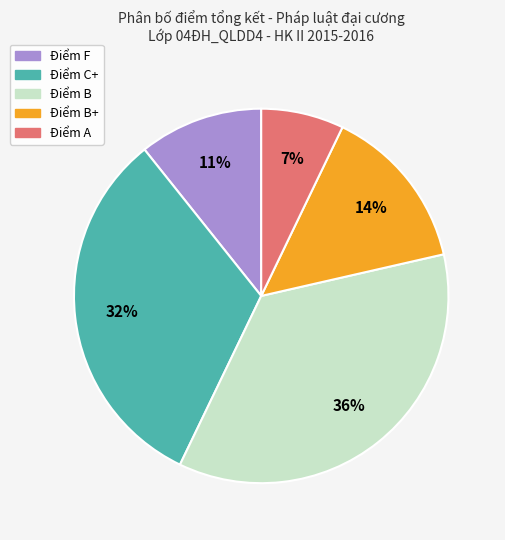

To the nearest percent, what is the difference between the largest and smallest slice percentages?

29%